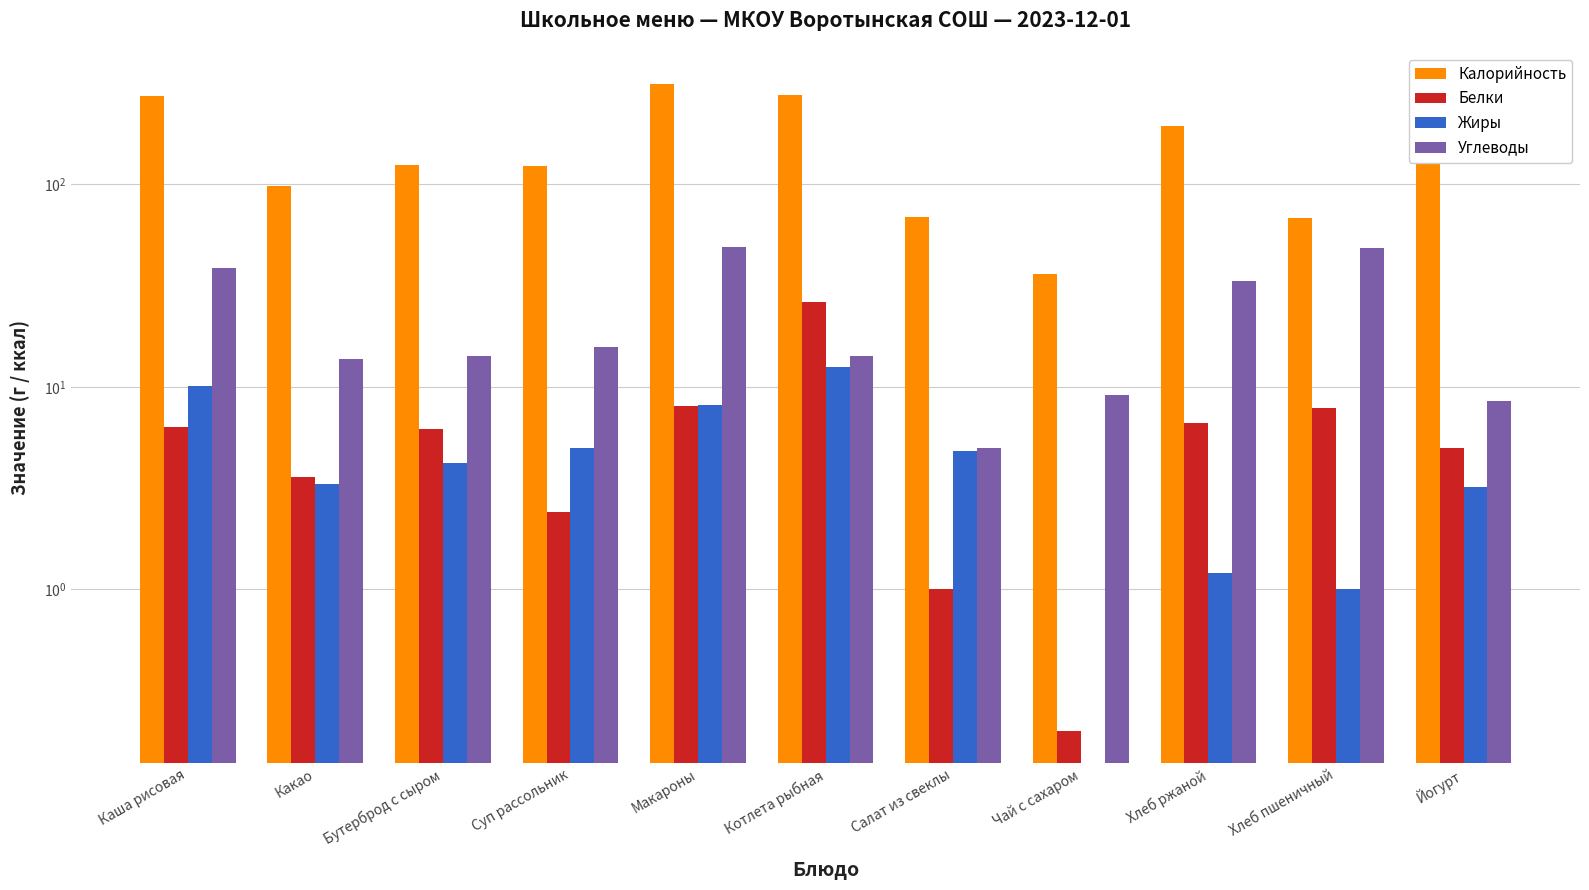

Reading left to right, list all the values displayed in this chart.

Калорийность: Каша рисовая=272.0	Какао=98.0	Бутерброд с сыром=124.0	Суп рассольник=123.0	Макароны=311.0	Котлета рыбная=275.0	Салат из свеклы=69.0	Чай с сахаром=36.0	Хлеб ржаной=193.0	Хлеб пшеничный=68.0	Йогурт=246.0
Белки: Каша рисовая=6.3	Какао=3.6	Бутерброд с сыром=6.2	Суп рассольник=2.4	Макароны=8.0	Котлета рыбная=26.2	Салат из свеклы=1.0	Чай с сахаром=0.2	Хлеб ржаной=6.6	Хлеб пшеничный=7.9	Йогурт=5.0
Жиры: Каша рисовая=10.1	Какао=3.3	Бутерброд с сыром=4.2	Суп рассольник=5.0	Макароны=8.1	Котлета рыбная=12.5	Салат из свеклы=4.8	Чай с сахаром=0.0	Хлеб ржаной=1.2	Хлеб пшеничный=1.0	Йогурт=3.2
Углеводы: Каша рисовая=38.4	Какао=13.7	Бутерброд с сыром=14.2	Суп рассольник=15.7	Макароны=48.9	Котлета рыбная=14.2	Салат из свеклы=5.0	Чай с сахаром=9.1	Хлеб ржаной=33.4	Хлеб пшеничный=48.3	Йогурт=8.5